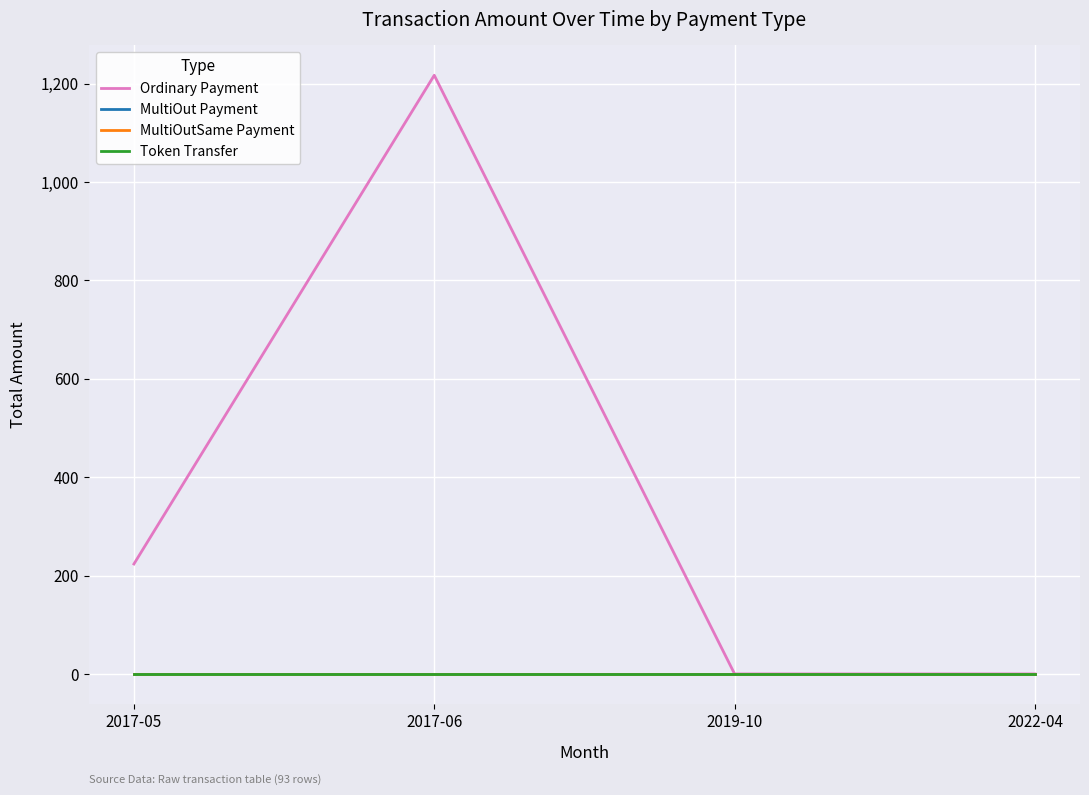

What is the difference between the highest and lowest values at 2017-05?

223.5